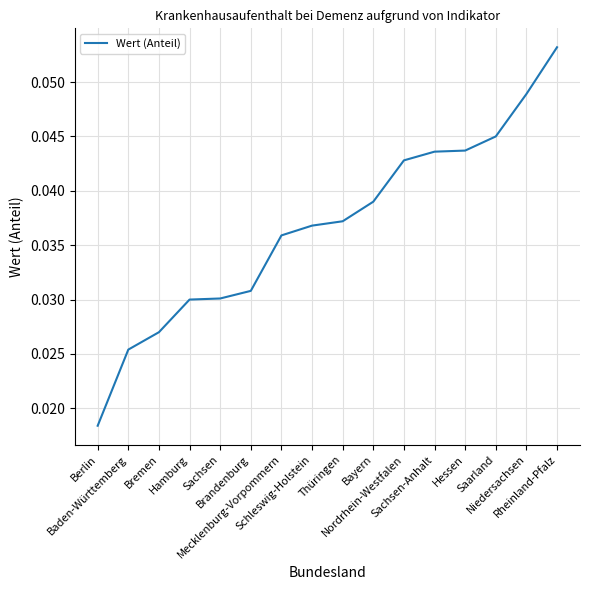

Rank the categories by value from highest to lowest.

Rheinland-Pfalz, Niedersachsen, Saarland, Hessen, Sachsen-Anhalt, Nordrhein-Westfalen, Bayern, Thüringen, Schleswig-Holstein, Mecklenburg-Vorpommern, Brandenburg, Sachsen, Hamburg, Bremen, Baden-Württemberg, Berlin